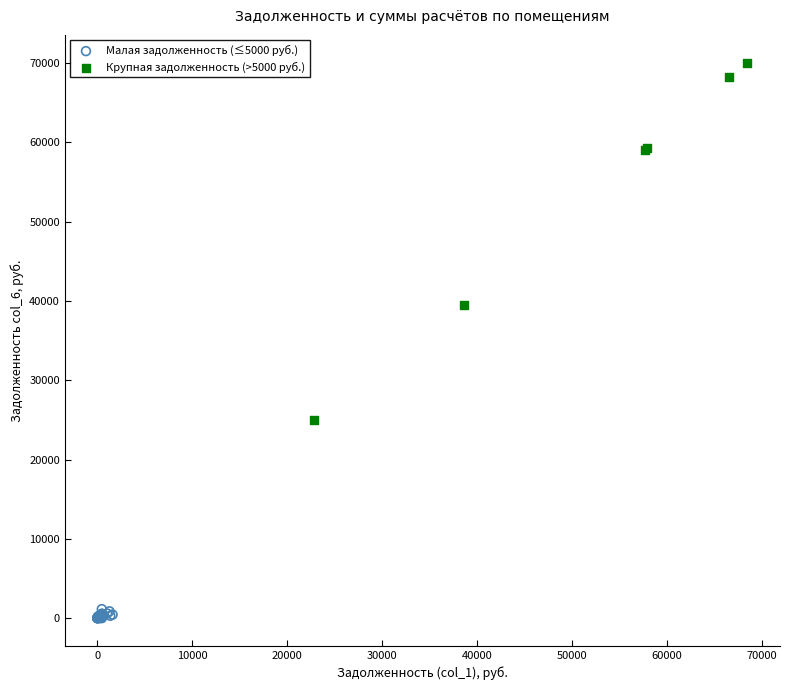

What are all the series names shown in the legend?

Малая задолженность (≤5000 руб.), Крупная задолженность (>5000 руб.)